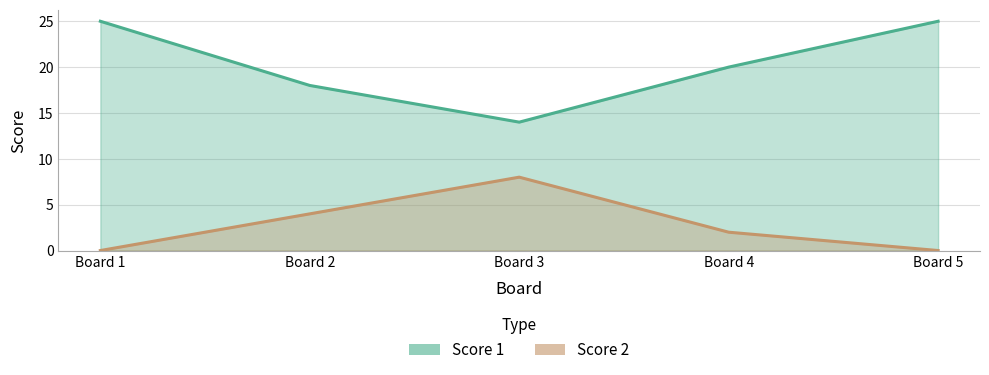

What is the difference between the maximum and second lowest values in the Score 2 series?

8